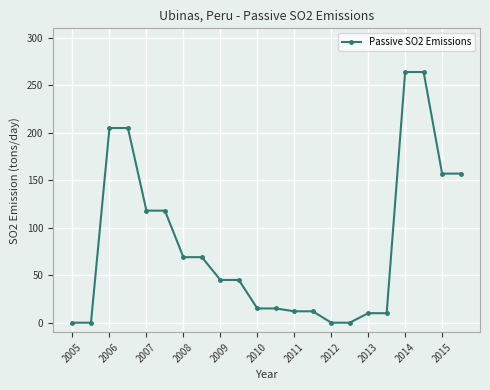

What is the average value?

81